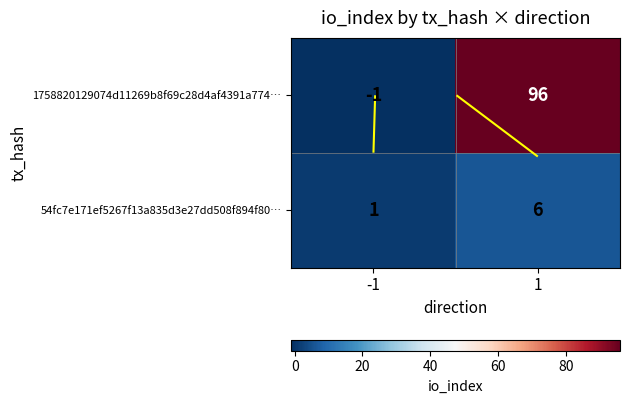

What is the sum of the 54fc7e171ef5267f13a835d3e27dd508f894f80… values at 1 and -1?

7